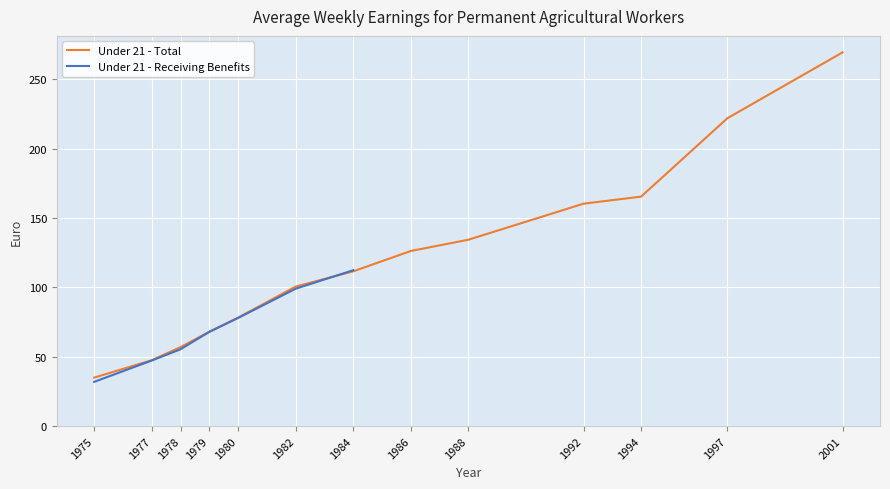

At which category does the chart reach its peak across all series?

2001